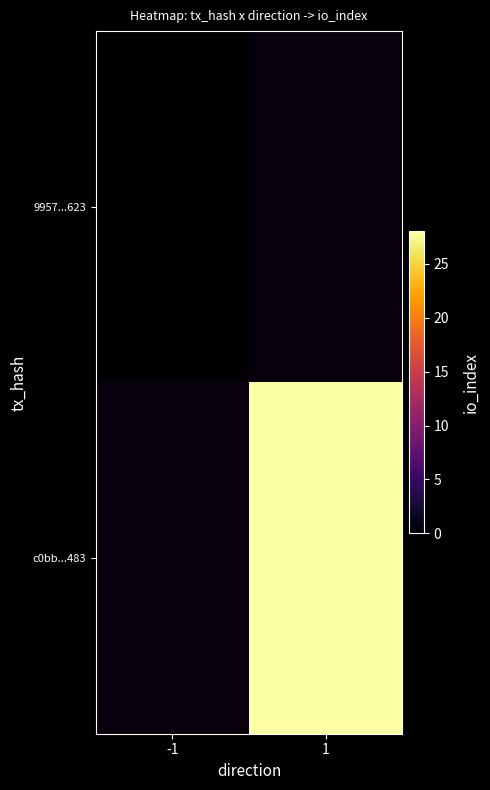

Which has a higher value, -1 or 1?

1